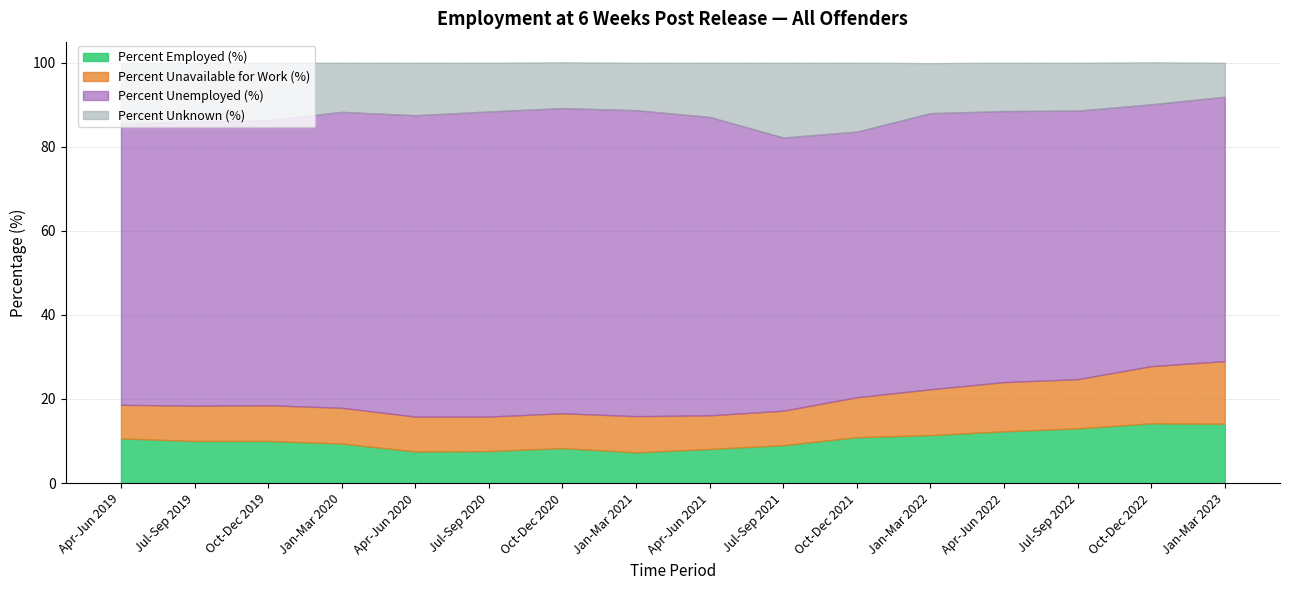

List the series in order of their peak value, highest first.

Percent Unemployed (%), Percent Unknown (%), Percent Unavailable for Work (%), Percent Employed (%)